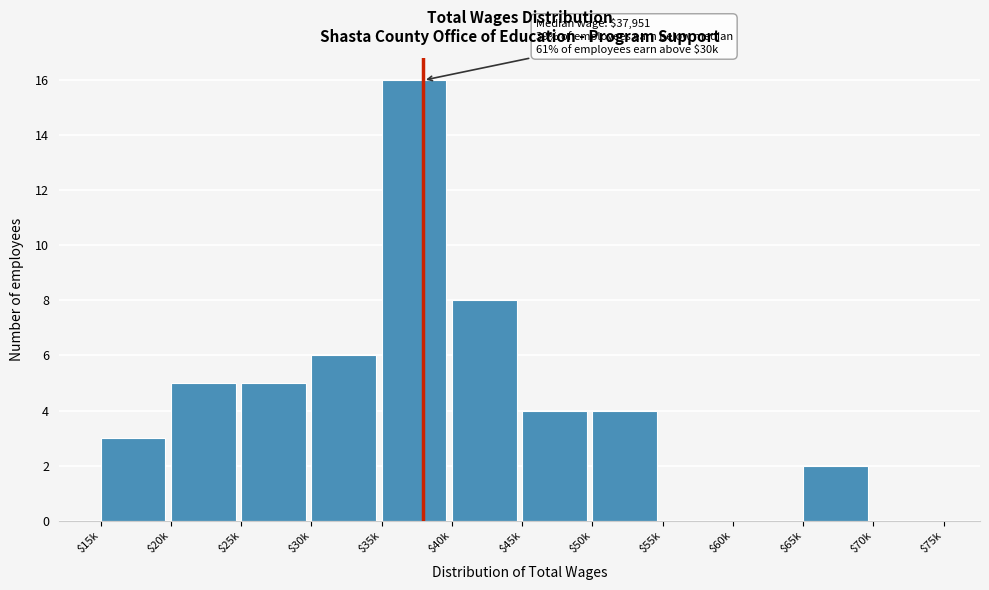

Is it true that the value at $20k is 8?

False